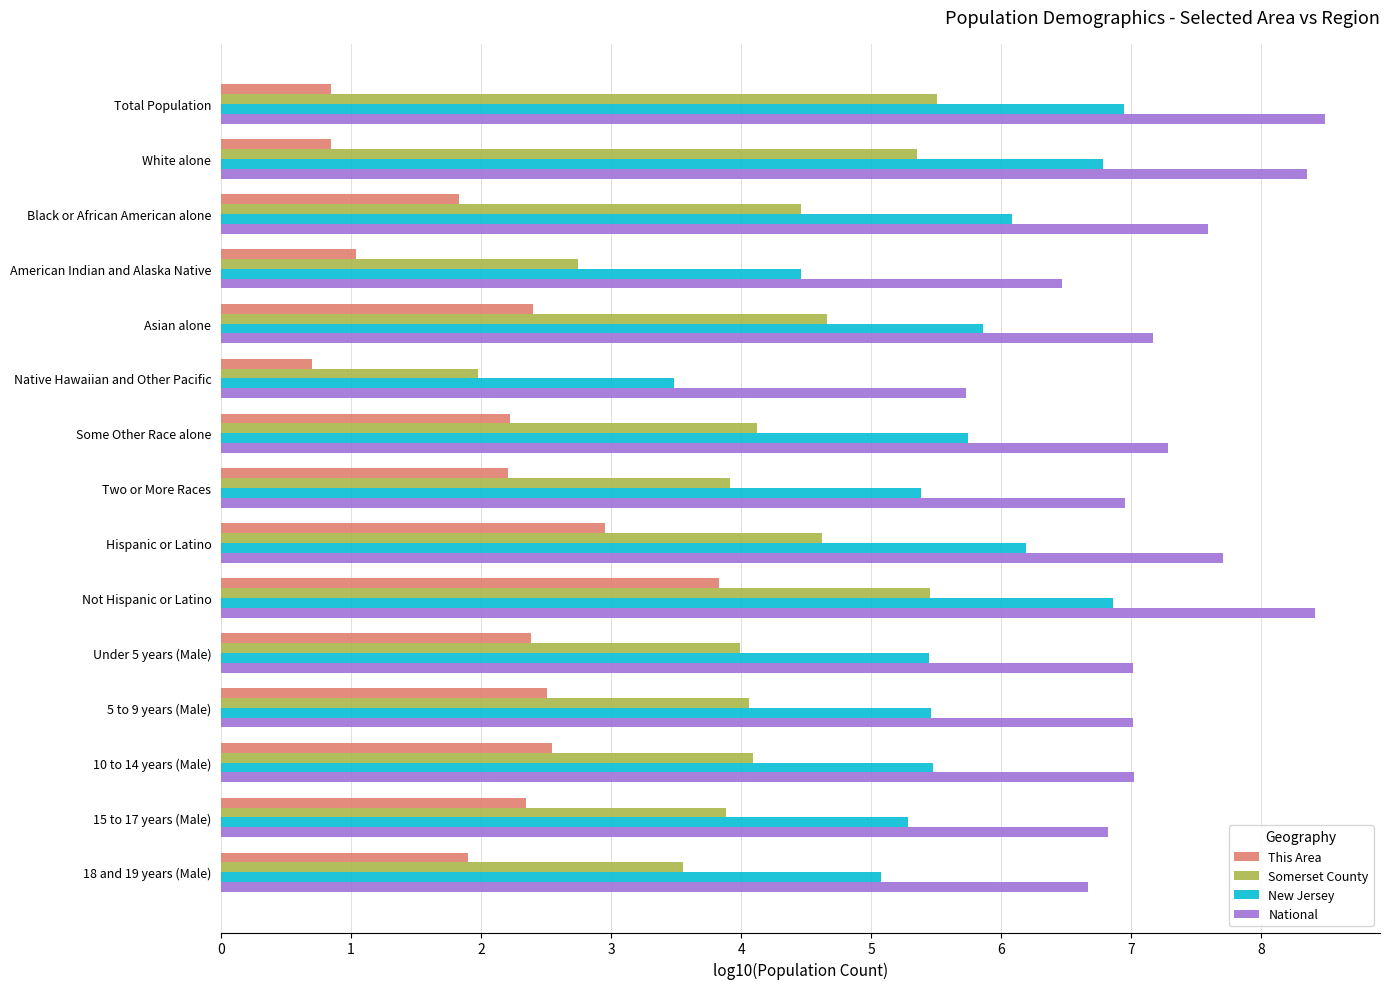

List the series in order of their overall mean, lowest first.

This Area, Somerset County, New Jersey, National